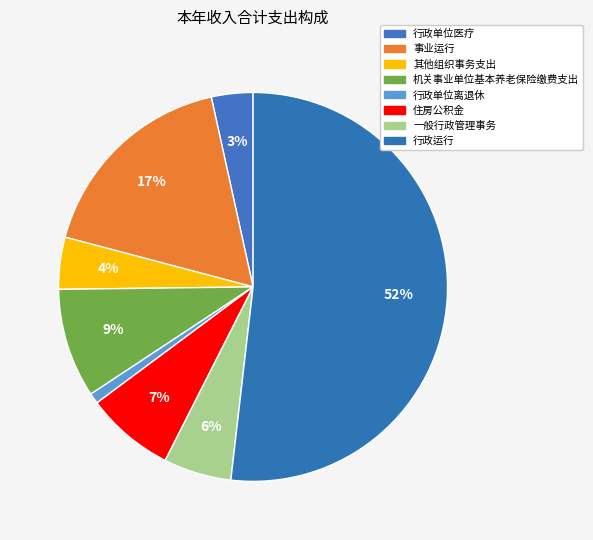

Is the sum of 行政单位离退休 and 一般行政管理事务 greater than half?

No